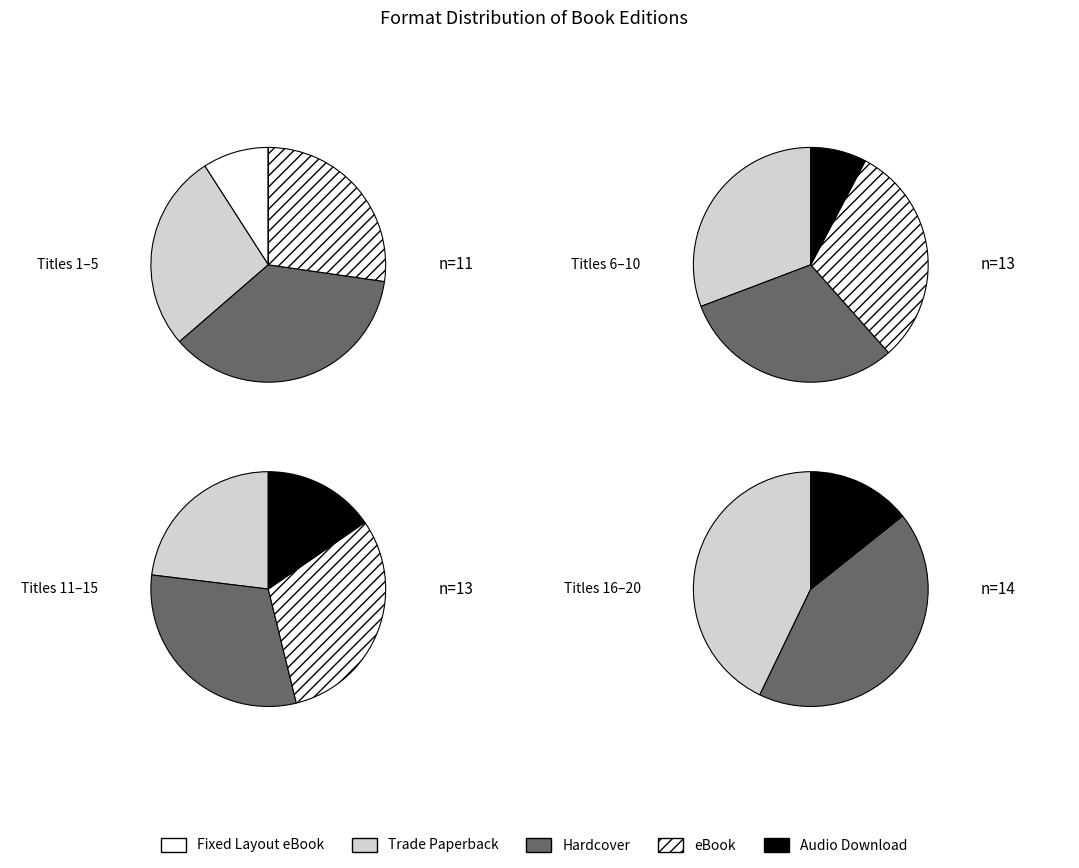

Rank the categories by value from highest to lowest.

Hardcover, Trade Paperback, eBook, Audio Download, Fixed Layout eBook